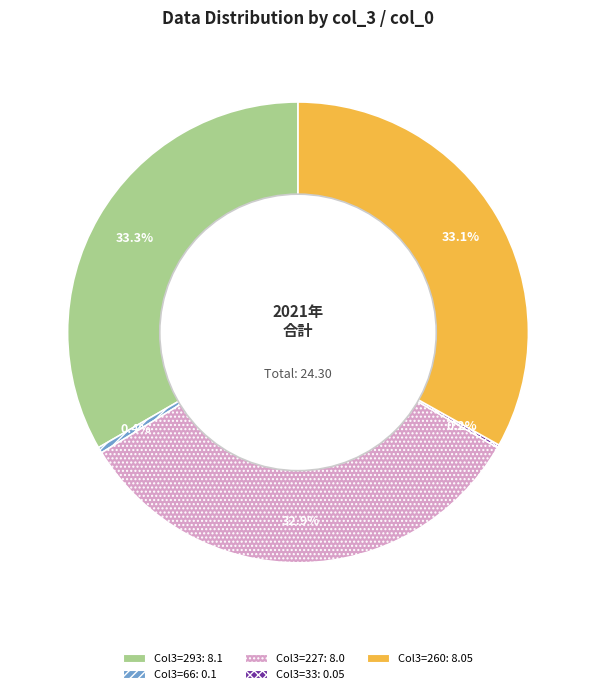

Is there any slice that represents more than half of the pie?

No